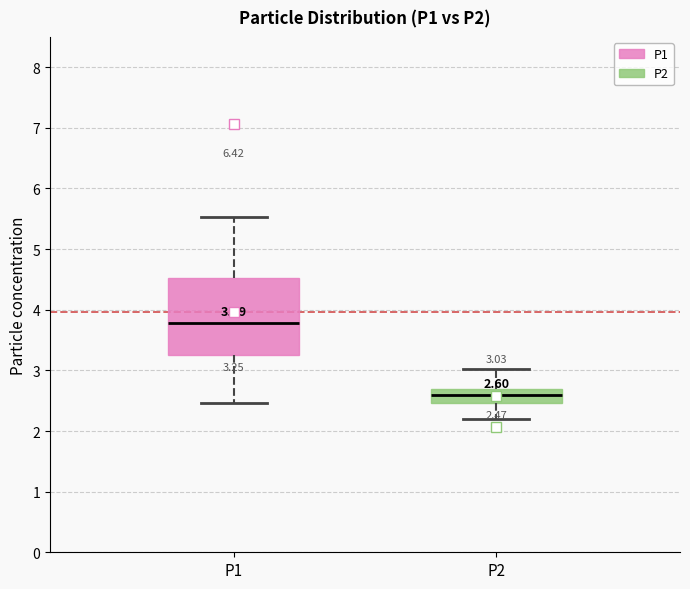

Which box has the lowest median line?

P2